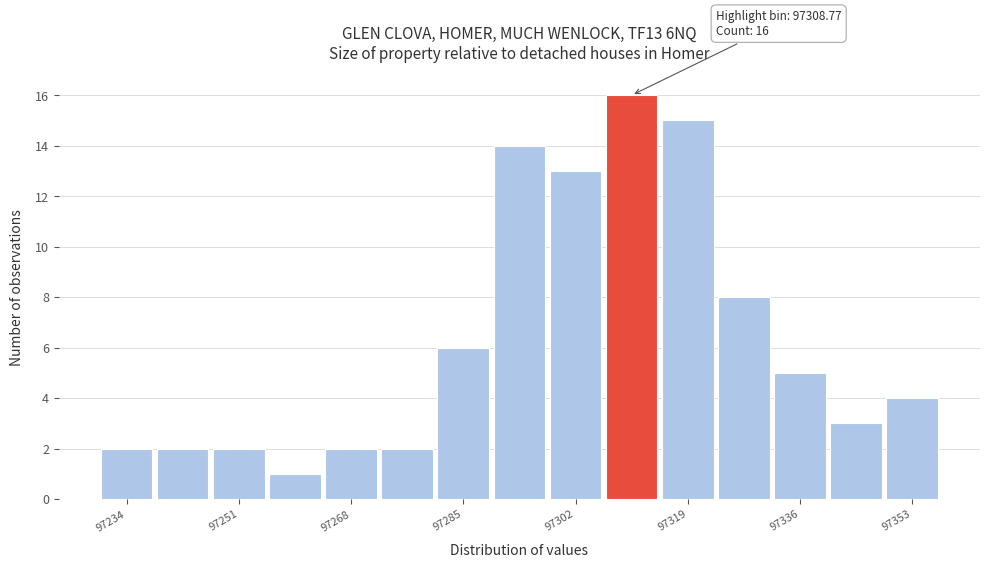

Over which range of the x-axis is the bar tallest?

97306 to 97314